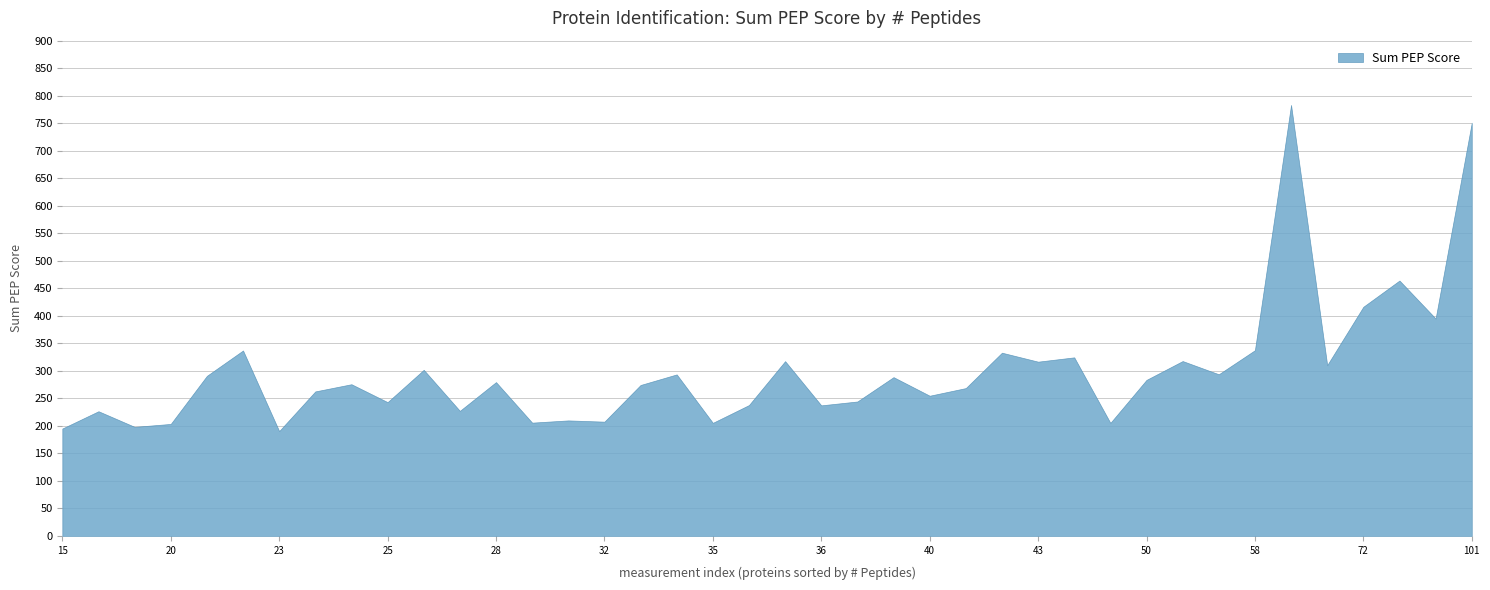

Does the chart display data point markers on the line(s)?

No